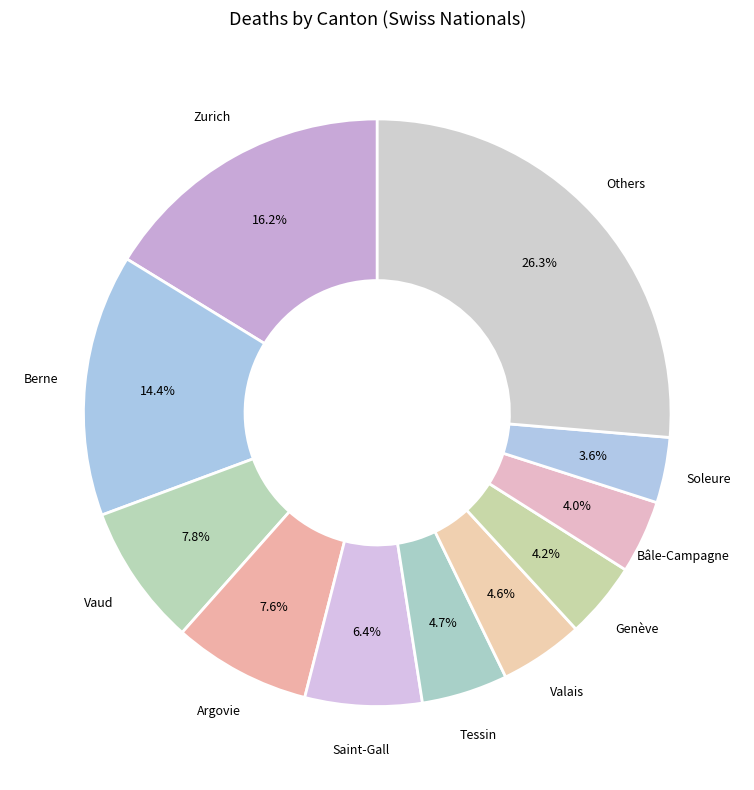

Does Vaud account for over 50% of the chart?

No